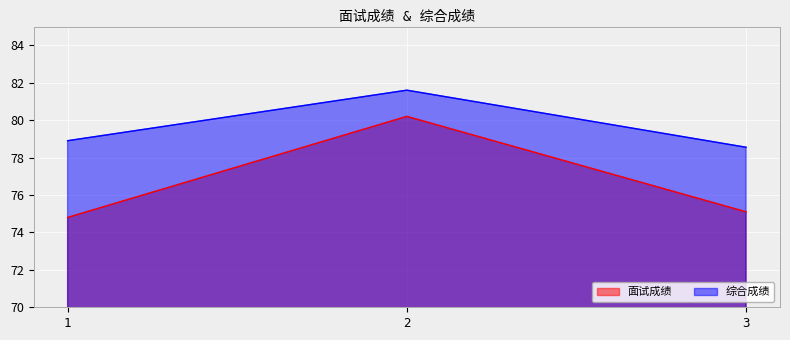

Between 1 and 2, which is larger?

2